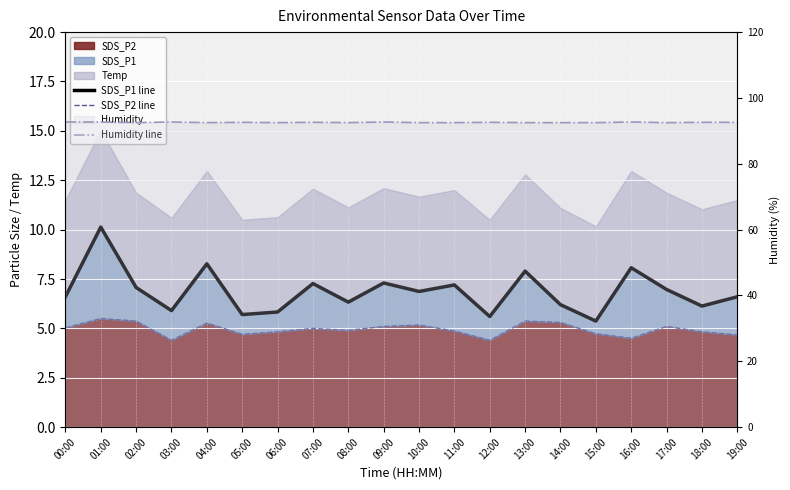

Between 07:00 and 10:00, which series saw the biggest shift?

SDS_P1 line